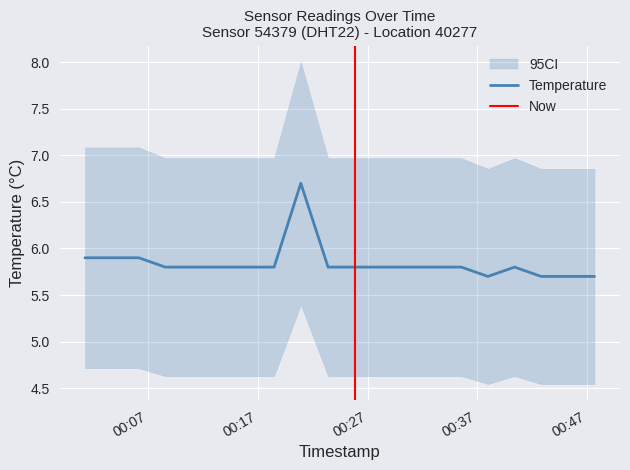

List the labels in order of value, smallest first.

2023-12-14T00:37:57, 2023-12-14T00:42:48, 2023-12-14T00:45:14, 2023-12-14T00:47:40, 2023-12-14T00:08:33, 2023-12-14T00:11:10, 2023-12-14T00:13:36, 2023-12-14T00:16:02, 2023-12-14T00:18:28, 2023-12-14T00:23:23, 2023-12-14T00:25:49, 2023-12-14T00:28:15, 2023-12-14T00:30:40, 2023-12-14T00:33:06, 2023-12-14T00:35:32, 2023-12-14T00:40:23, 2023-12-14T00:01:14, 2023-12-14T00:03:40, 2023-12-14T00:06:08, 2023-12-14T00:20:54